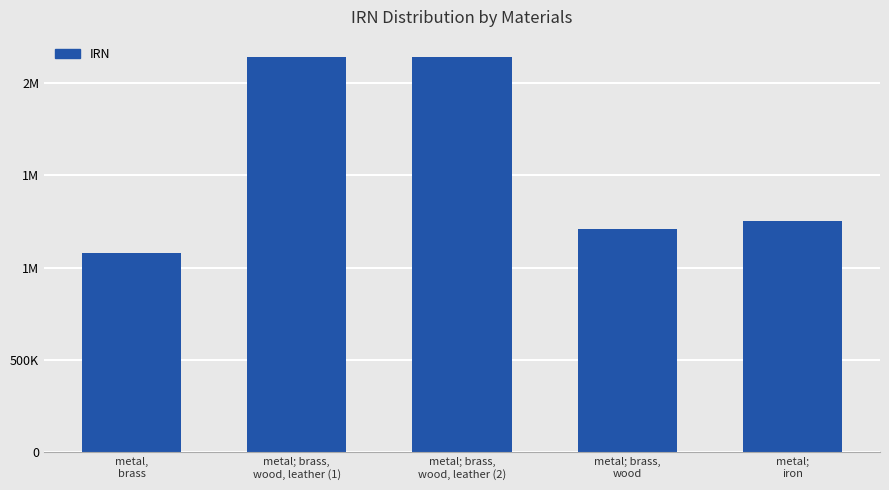

What is the approximate value at metal; brass,
wood, to the nearest 10?

1211240